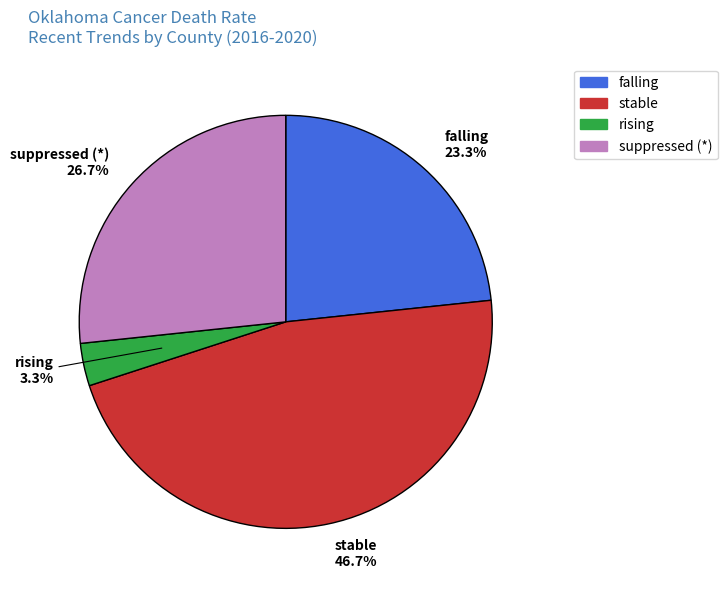

Which category has the smallest portion of the pie?

rising